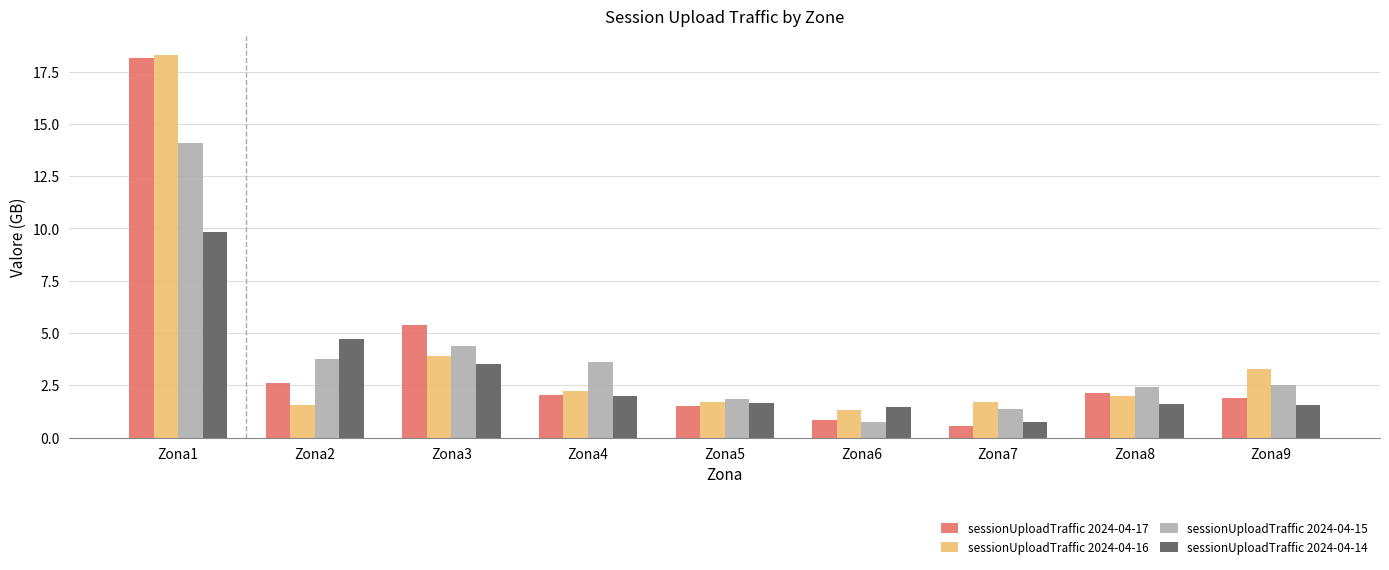

What is the greatest value displayed?

18.3